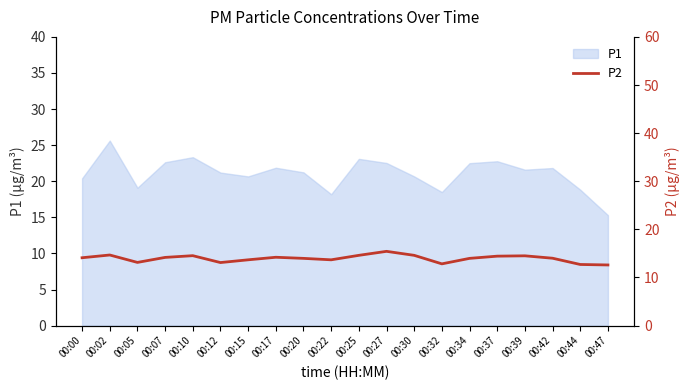

What is the maximum value for P1?

25.6